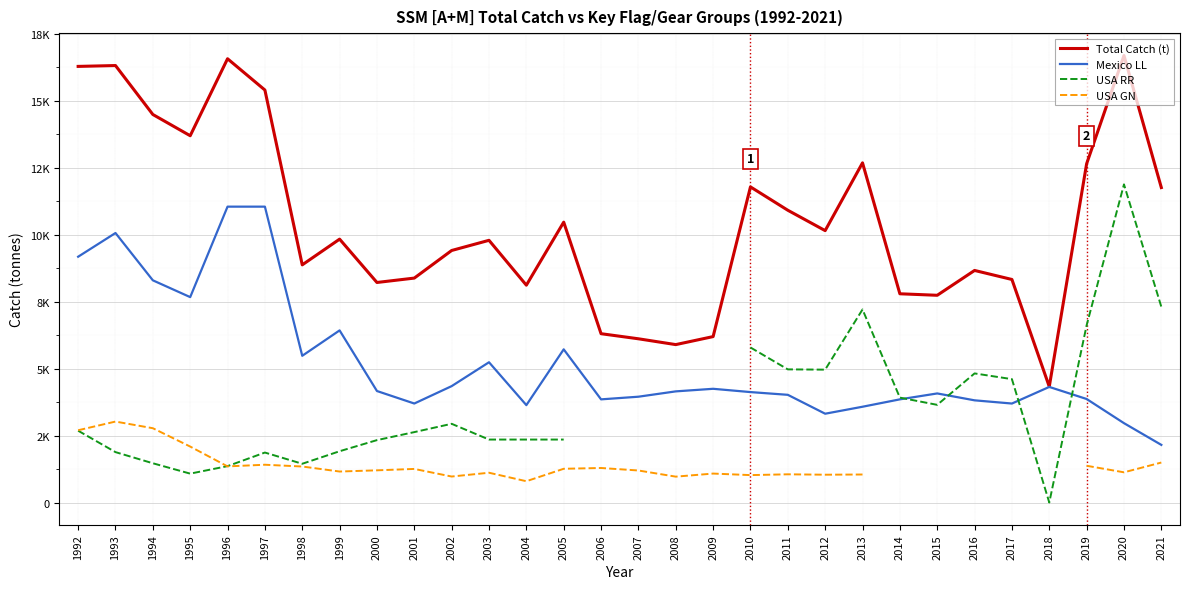

Which series has the largest total across all categories?

Total Catch (t)